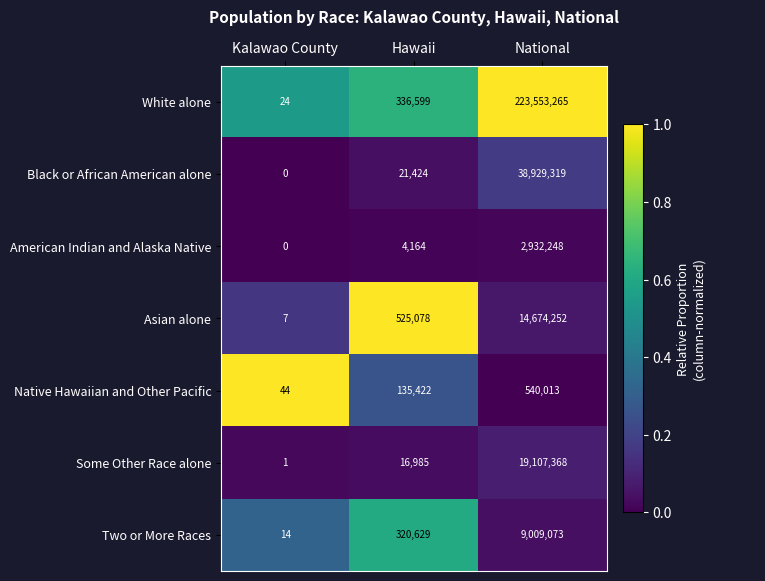

Reading left to right, transcribe all the data shown in this chart.

White alone: 24	336599	223553265
Black or African American alone: 0	21424	38929319
American Indian and Alaska Native: 0	4164	2932248
Asian alone: 7	525078	14674252
Native Hawaiian and Other Pacific: 44	135422	540013
Some Other Race alone: 1	16985	19107368
Two or More Races: 14	320629	9009073